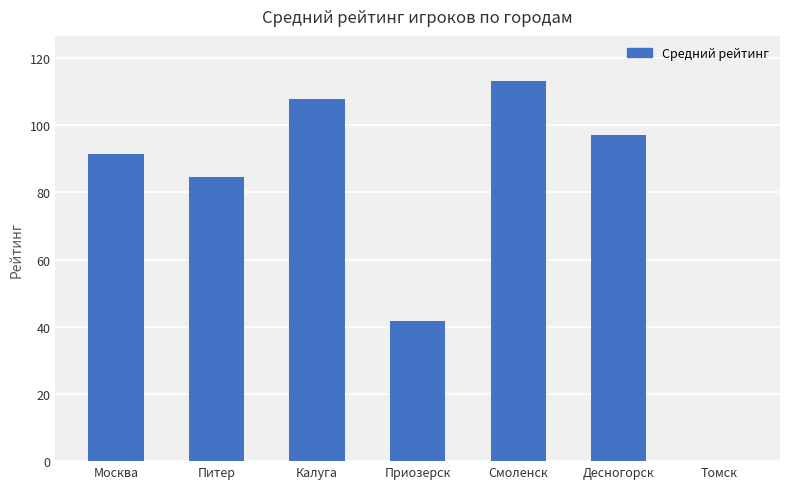

Are the bars horizontal?

No